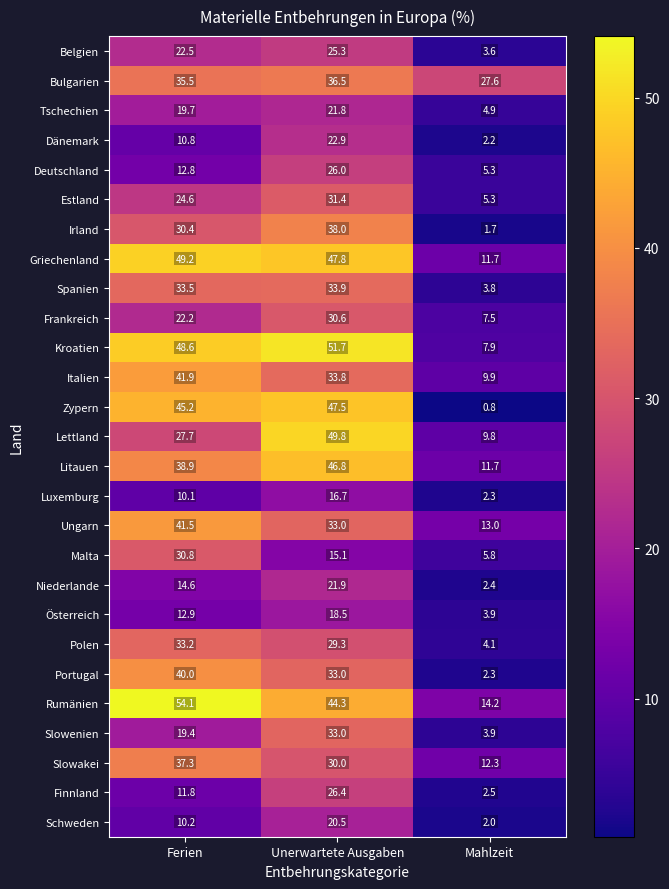

What is the difference between the maximum and minimum values in the Griechenland series?

37.5